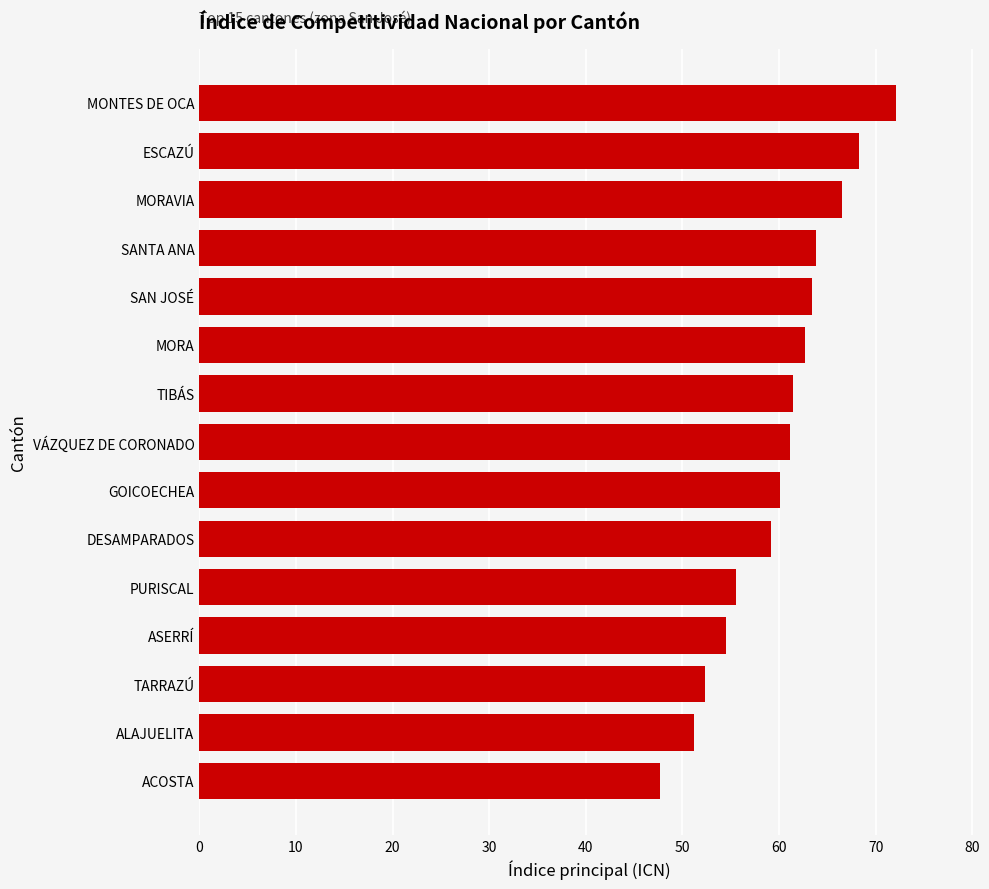

Which category has the highest value across all series?

MONTES DE OCA